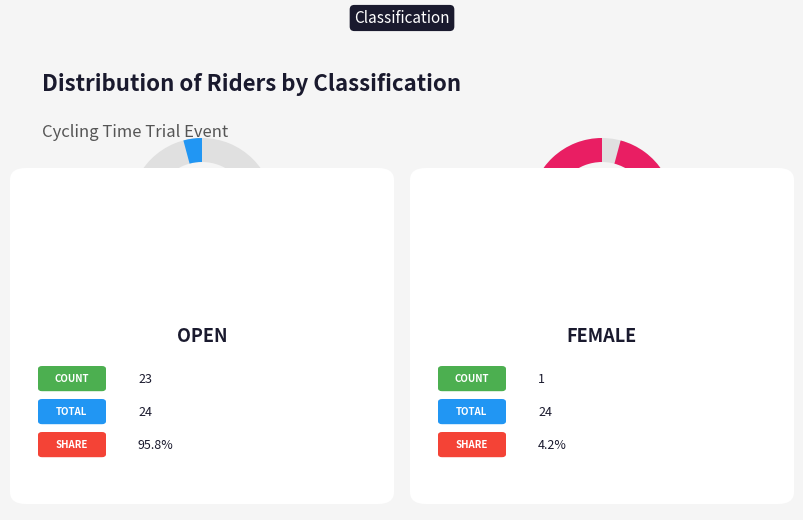

True or false: Female accounts for 4% of the total.

True